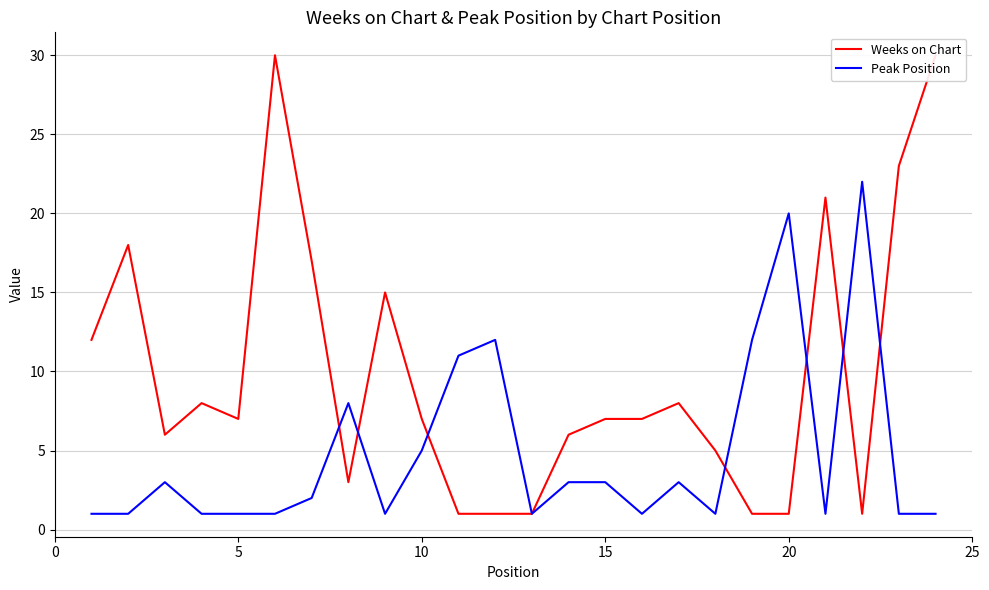

True or false: Peak Position has a value of 5 at 10.

True